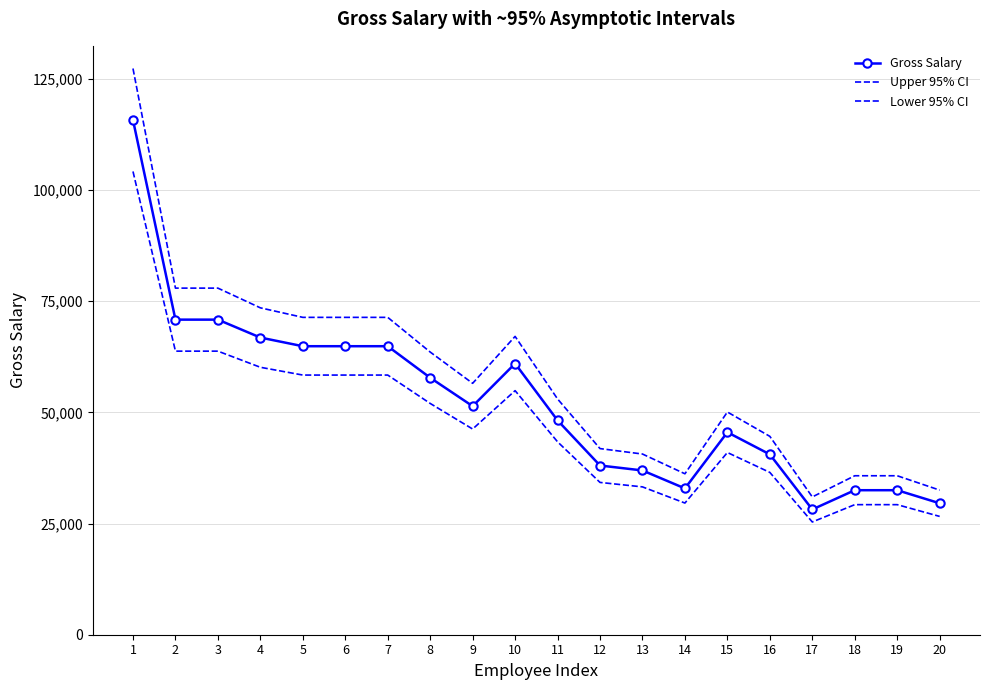

What is the spread (max minus min) of values at 11?

9640